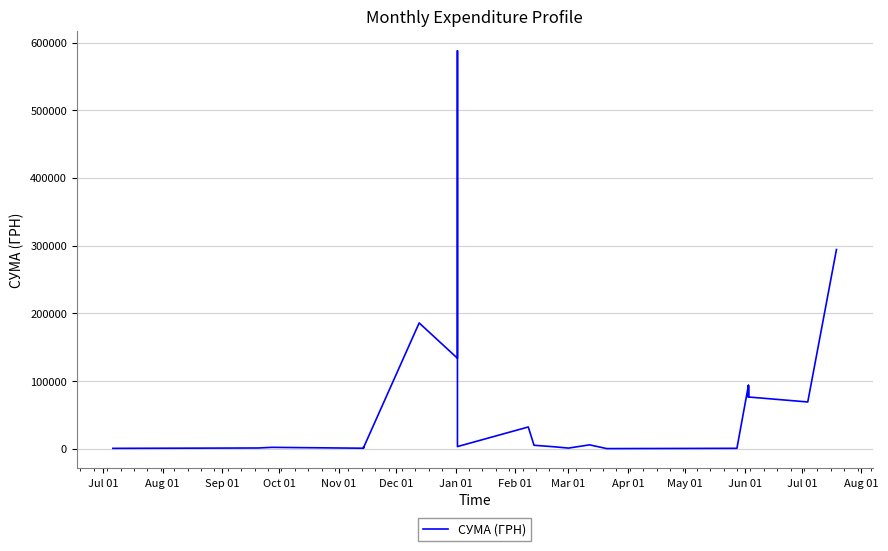

At which category does the data reach its first local peak?

Dec 01